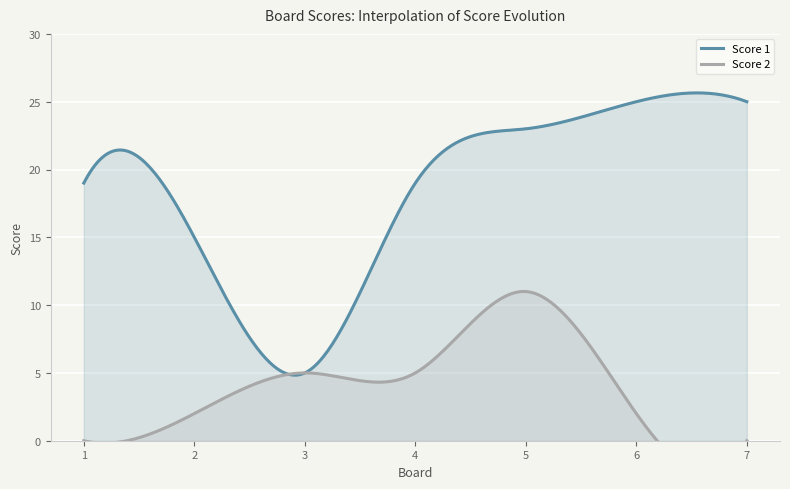

Reading right to left, what are all the values shown in this chart?

Score 1: 7=25	6=25	5=23	4=19	3=5	2=15	1=19
Score 2: 7=0	6=2	5=11	4=5	3=5	2=2	1=0